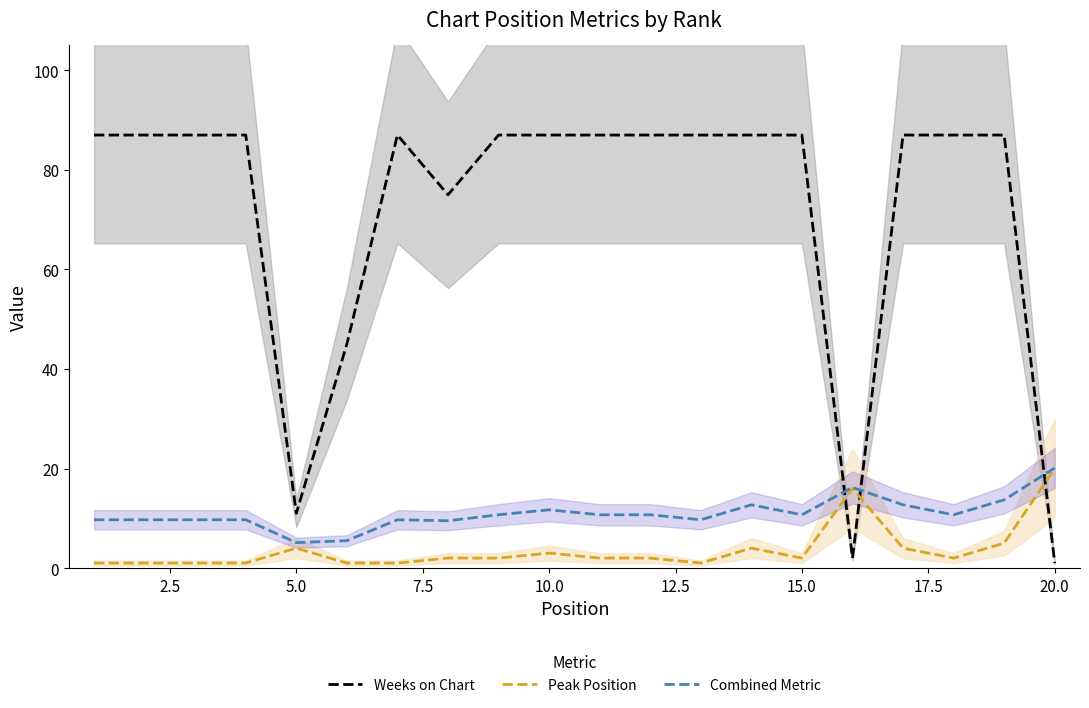

True or false: Weeks on Chart and Peak Position intersect in this chart.

True